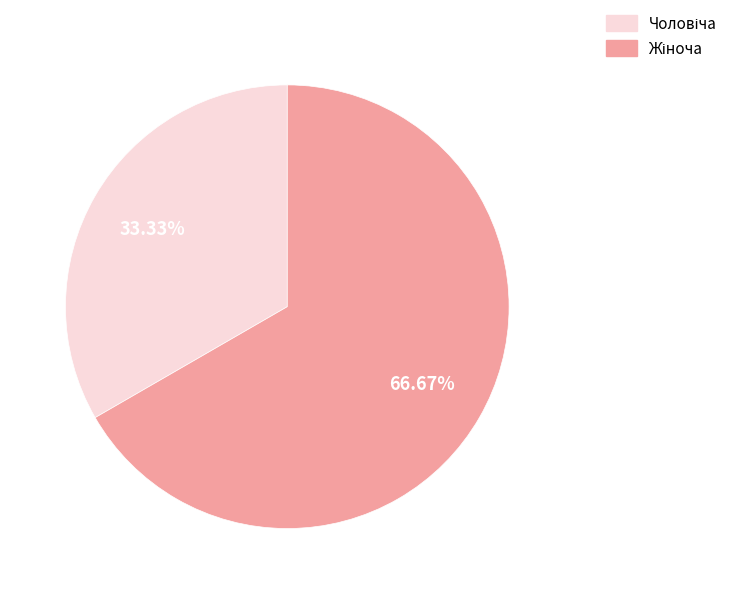

Is there any slice that represents more than half of the pie?

Yes